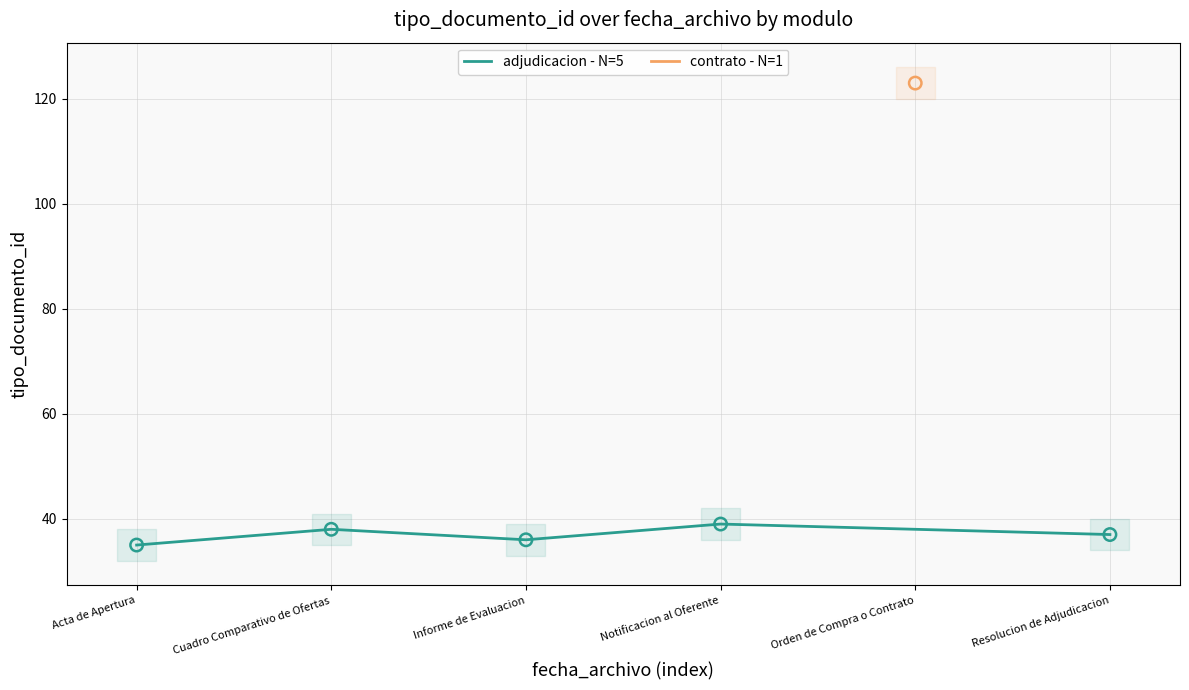

Approximately how many times larger is the value at Notificacion al Oferente compared to Acta de Apertura?

1.1